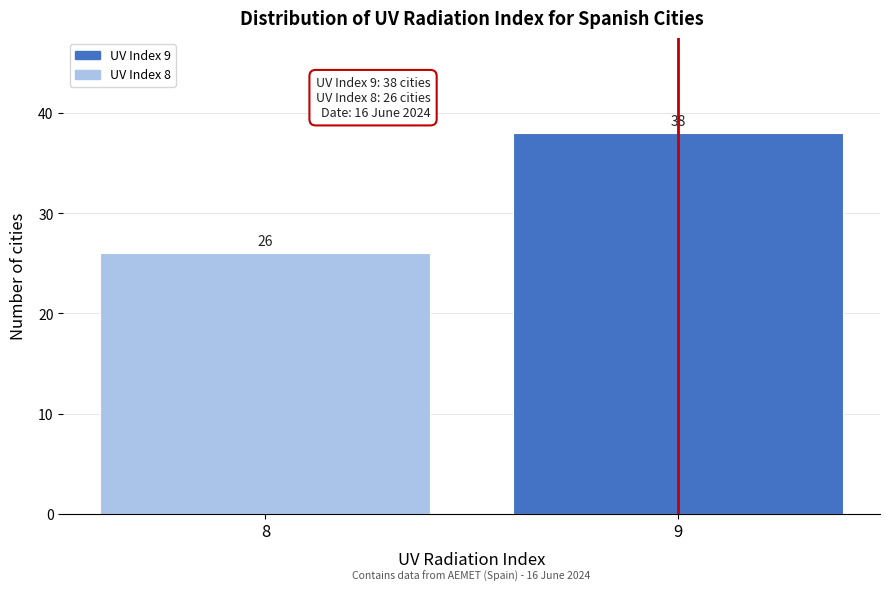

Reading left to right, list all the values displayed in this chart.

8=26	9=38